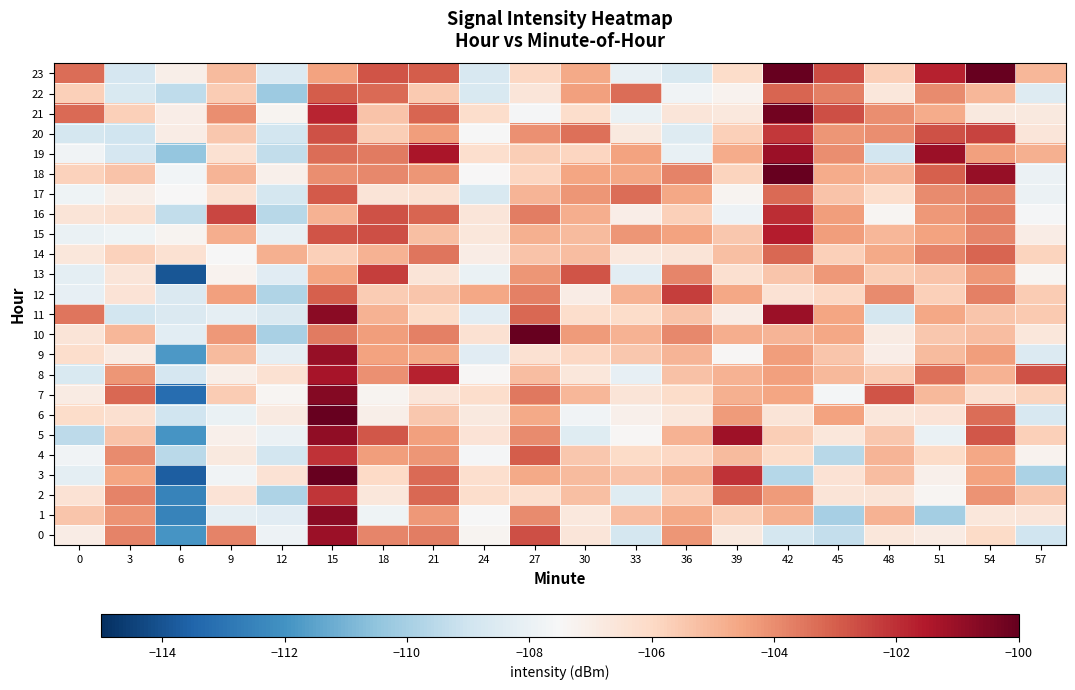

Which category has the lowest value across all series?

6